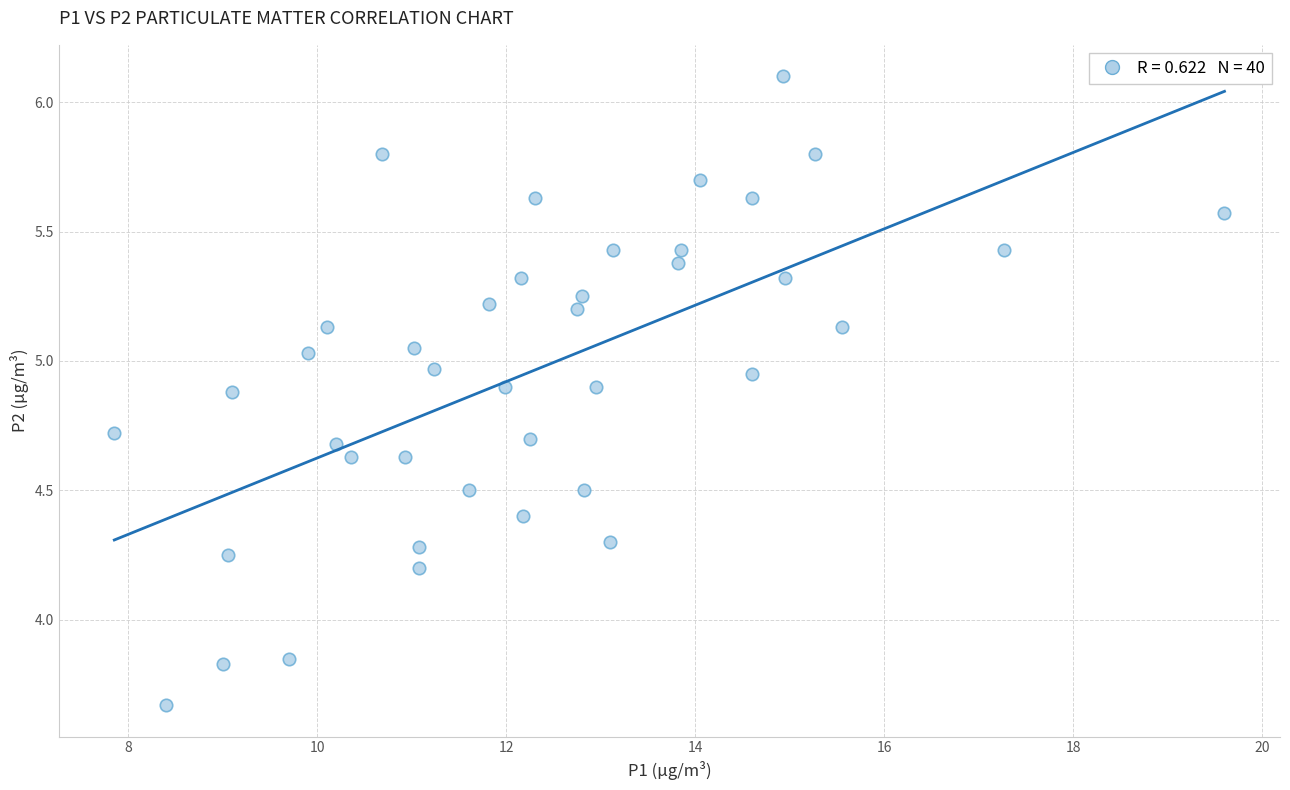

What is the range of Y values (max minus min)?

2.4